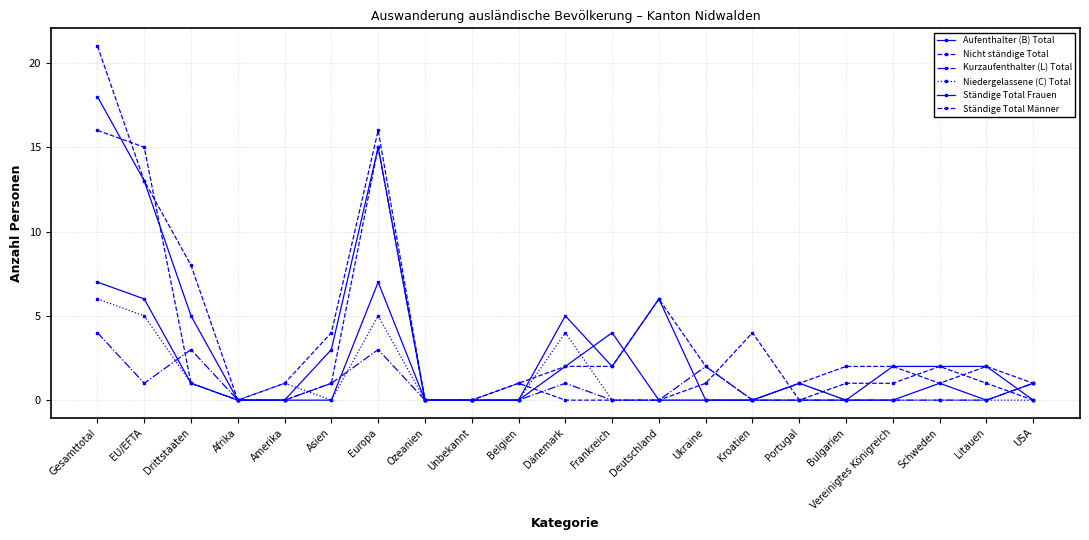

Where does the Aufenthalter (B) Total series first go above 2?

Gesamttotal